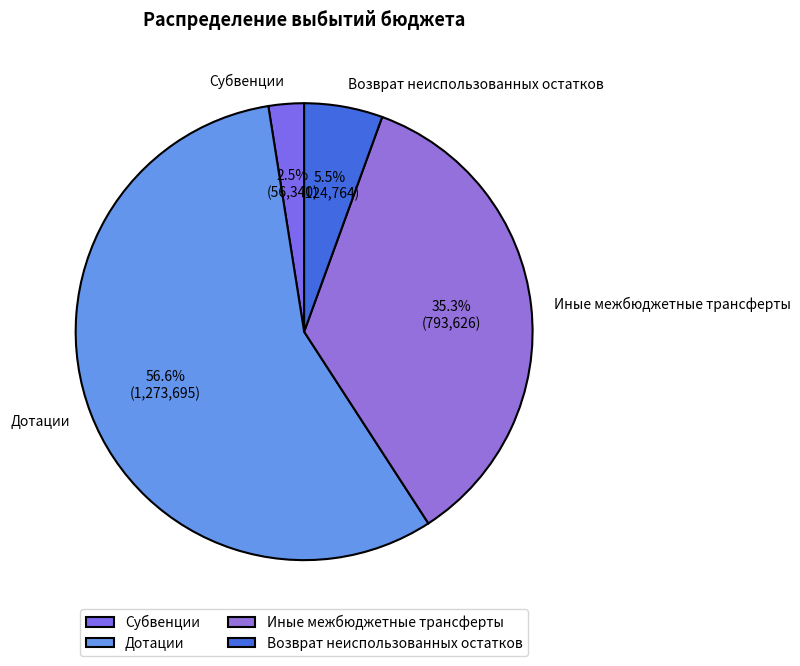

Approximately how many times larger is the value at Возврат неиспользованных остатков compared to Субвенции?

2.2